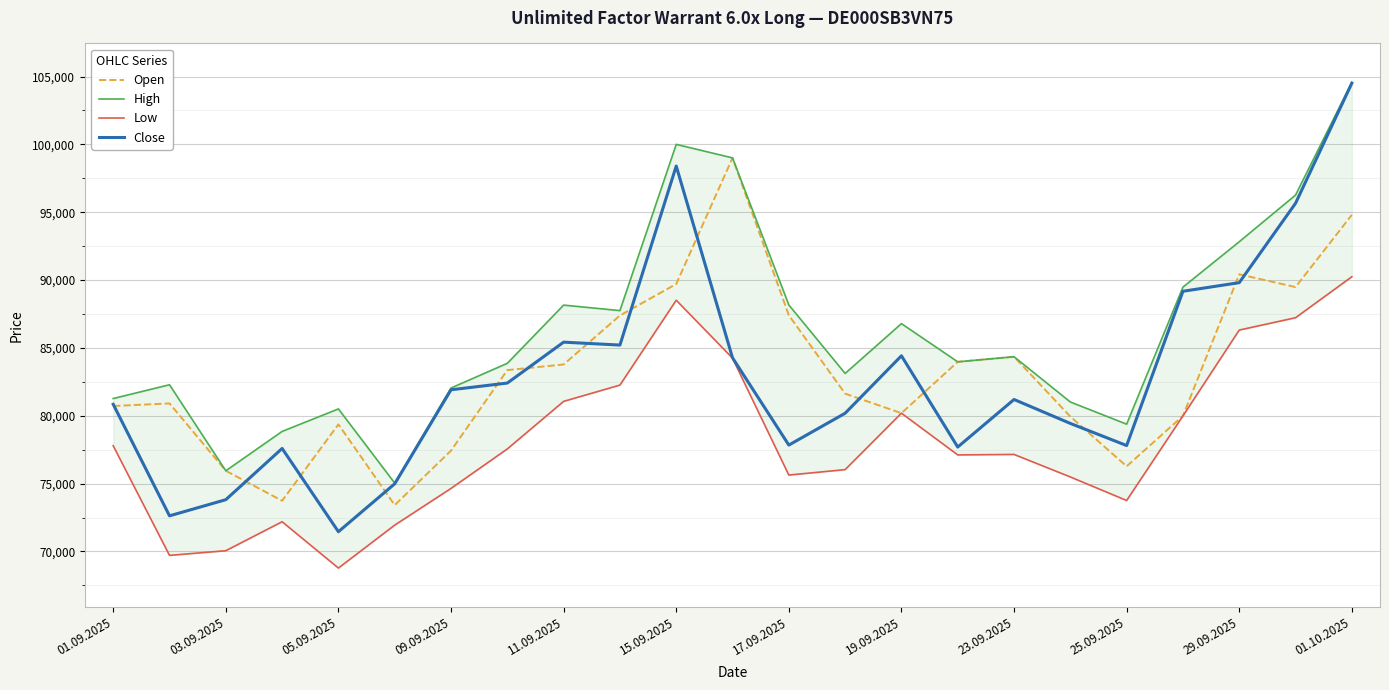

True or false: Open has a value of 25189 at 25.09.2025.

False